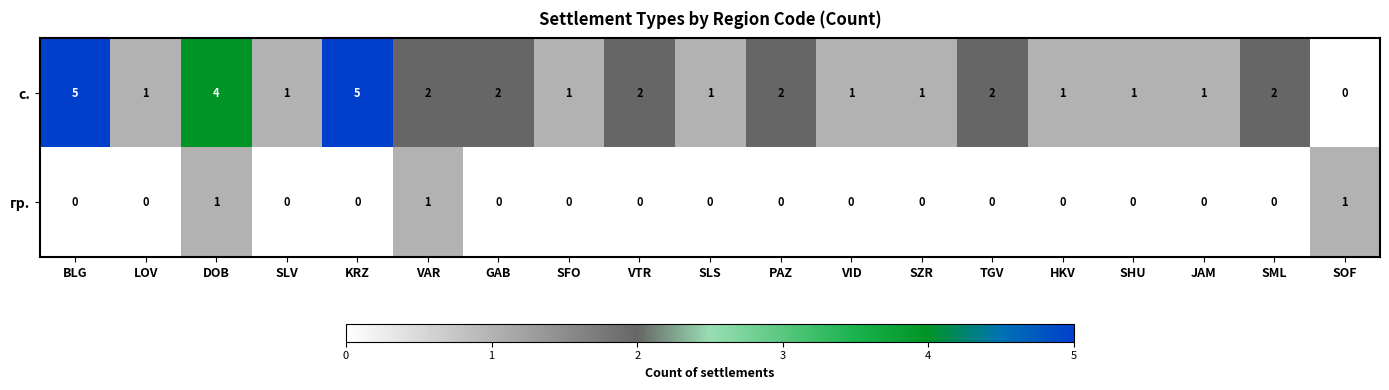

What is the difference between the second highest and minimum values in the с. series?

5